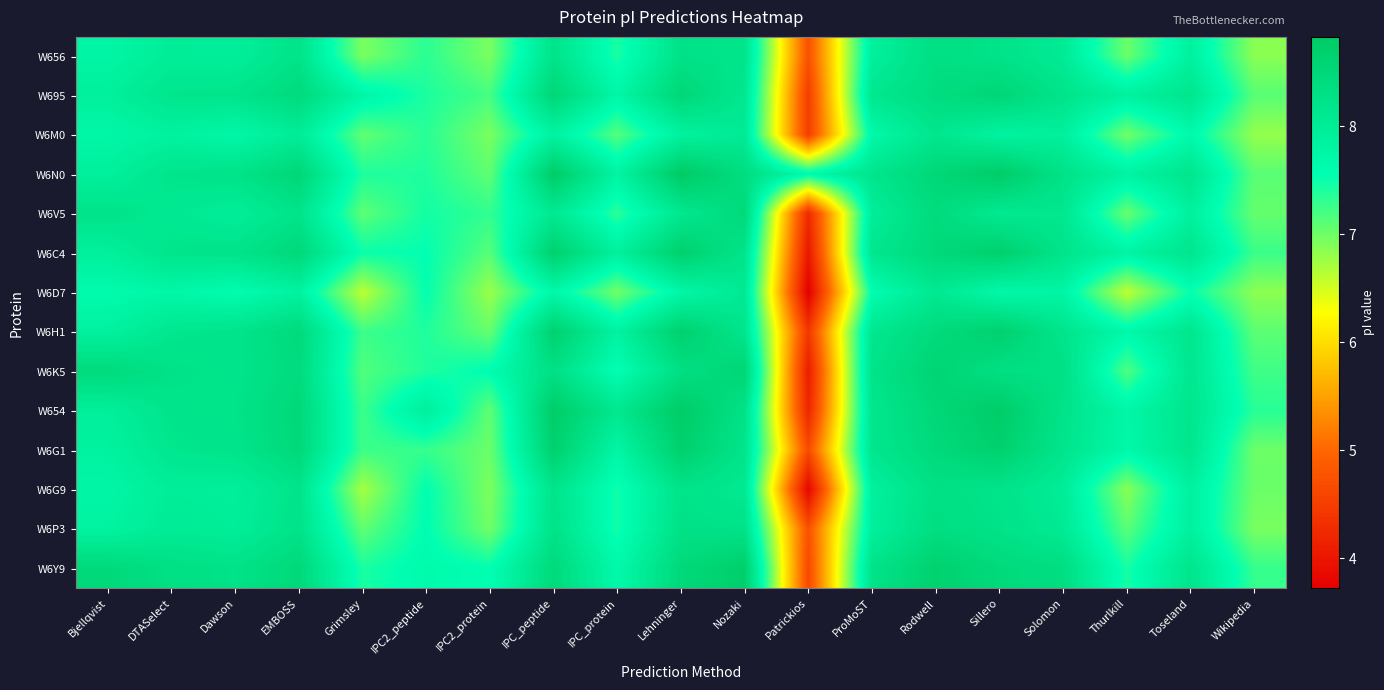

Which series changed the most between IPC_peptide and Patrickios?

W6C4